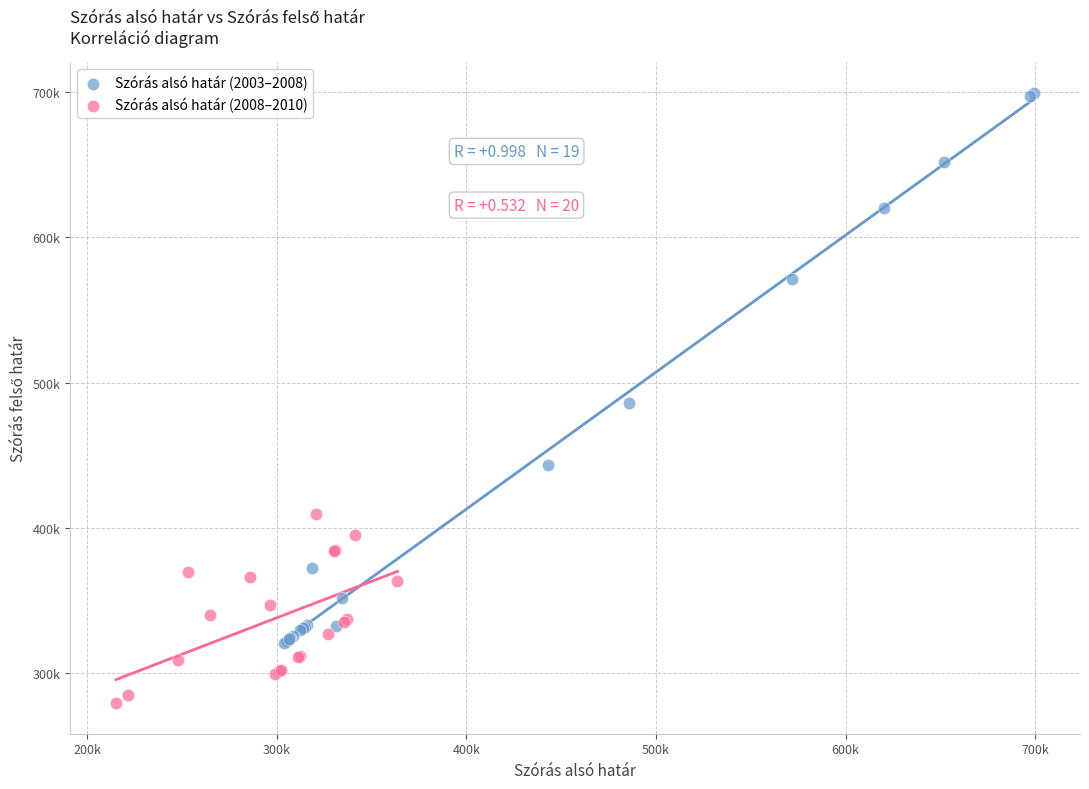

What are all the series names shown in the legend?

Szórás alsó határ (2003–2008), Szórás alsó határ (2008–2010)